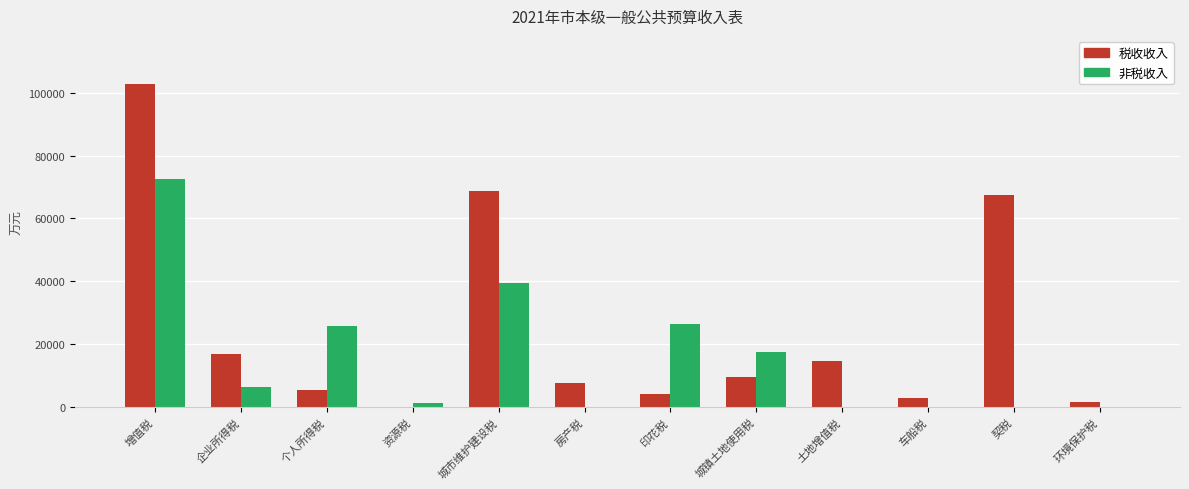

What is the sum of all 非税收入 values?

189347